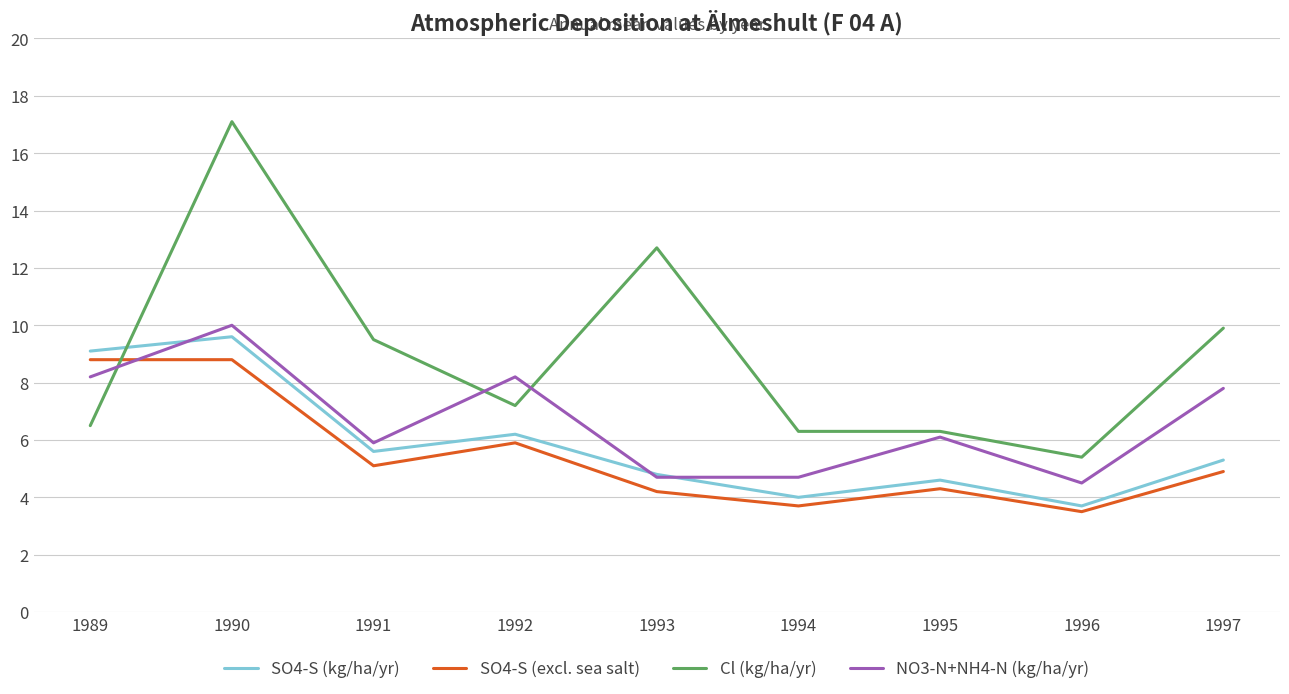

Between 1991 and 1997, which series saw the biggest shift?

NO3-N+NH4-N (kg/ha/yr)